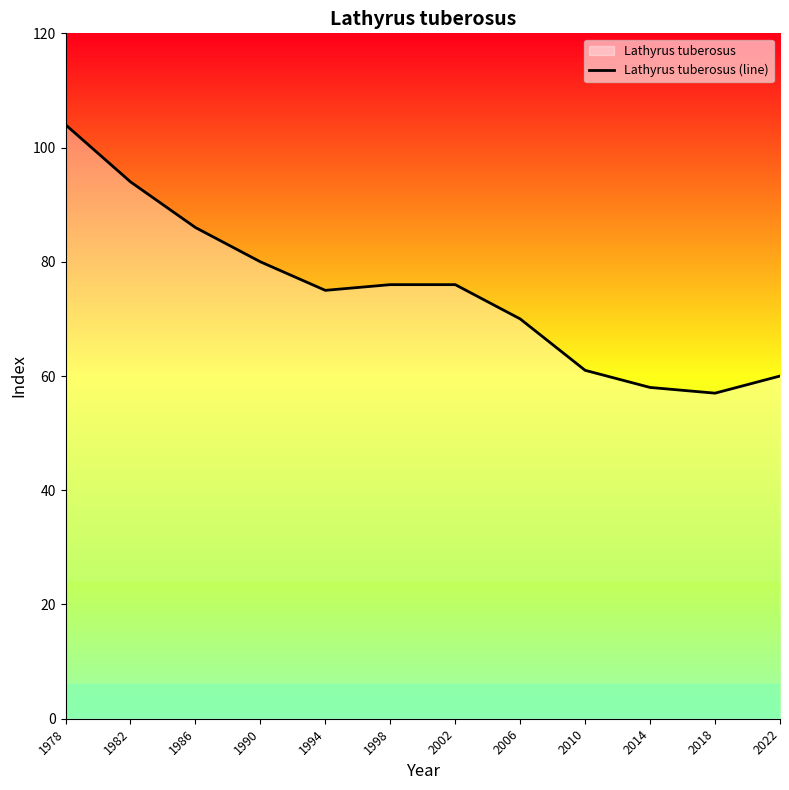

How many points are lower than both their immediate neighbors (excluding endpoints)?

2